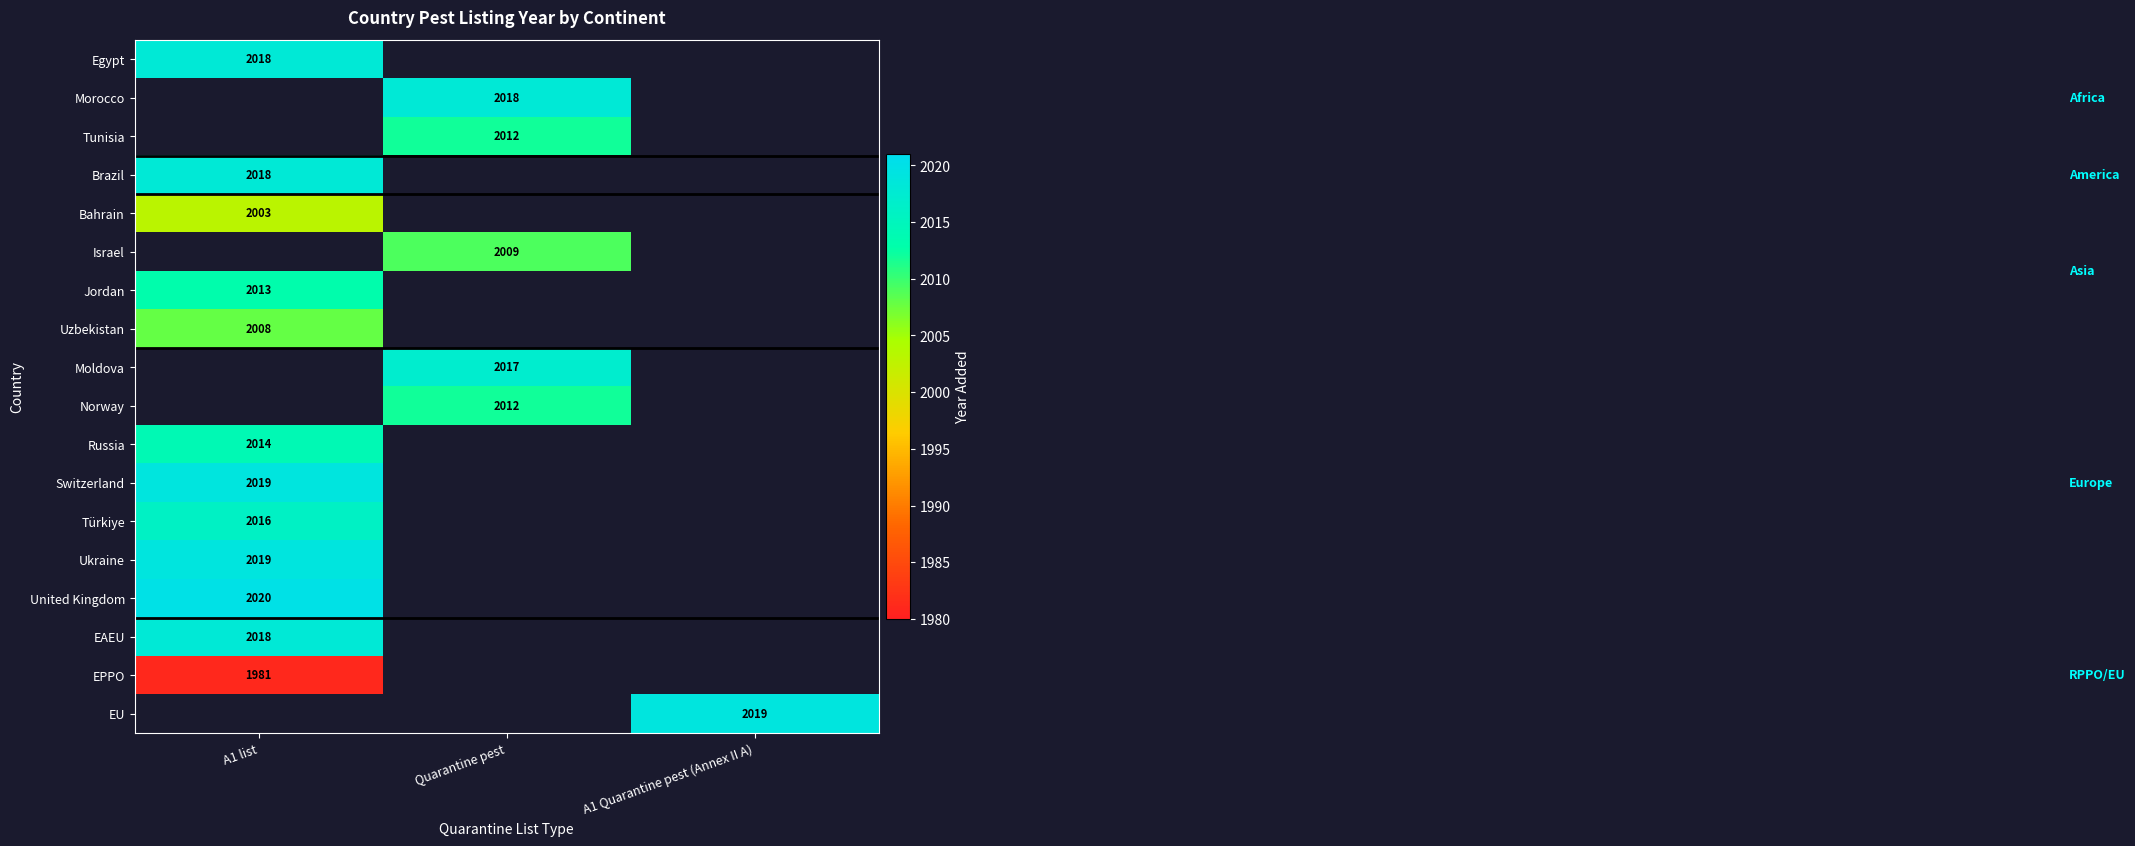

The Uzbekistan series shows 2008 at A1 list. True or false?

True